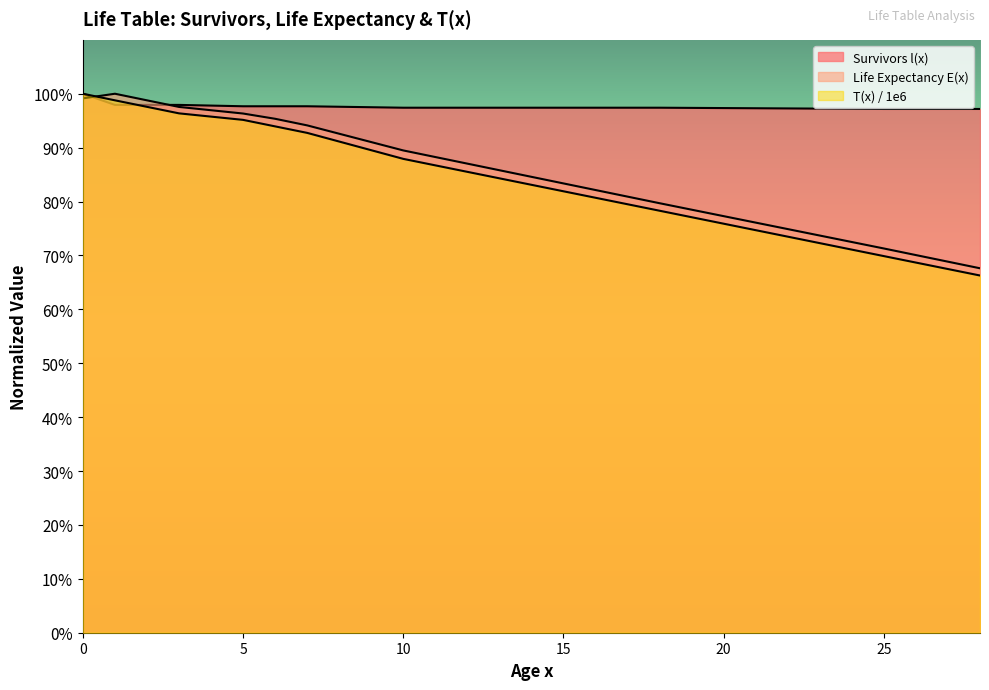

What is the difference between the highest and lowest values at 10?

9492.7